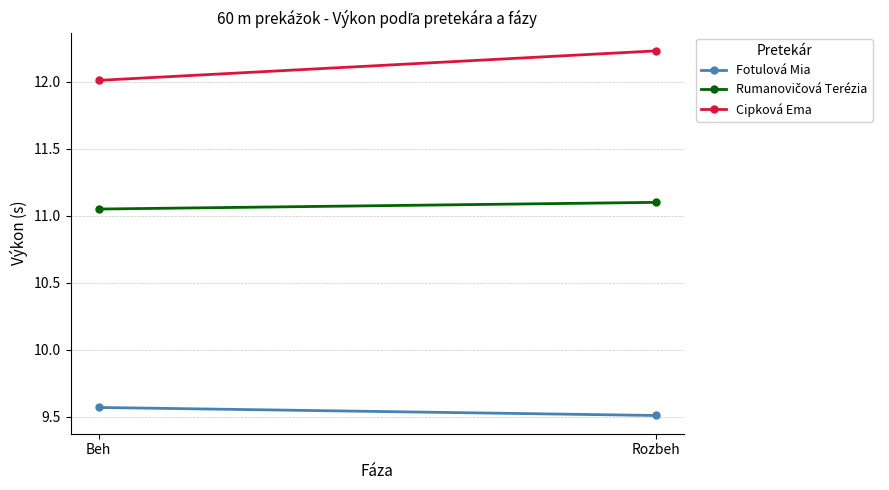

The Rumanovičová Terézia series shows 3.5 at Rozbeh. True or false?

False